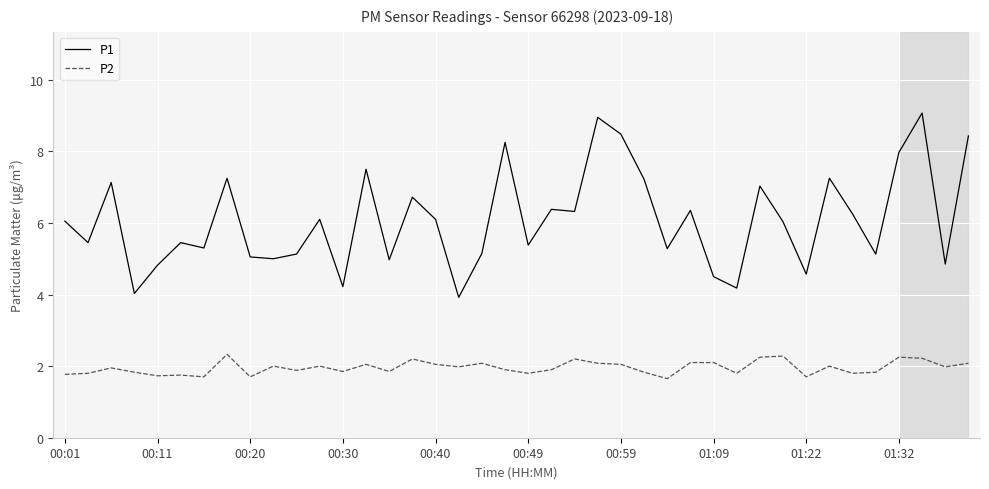

True or false: P1 and P2 intersect in this chart.

False